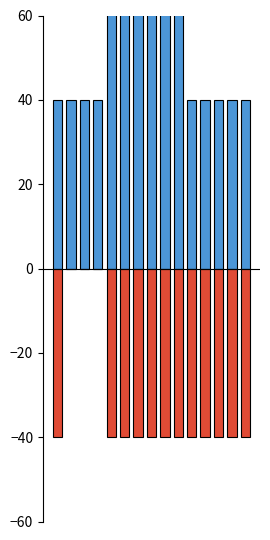

Rank the series by their maximum value, from highest to lowest.

Positive (Edge Weight), Negative (Retweet Count)